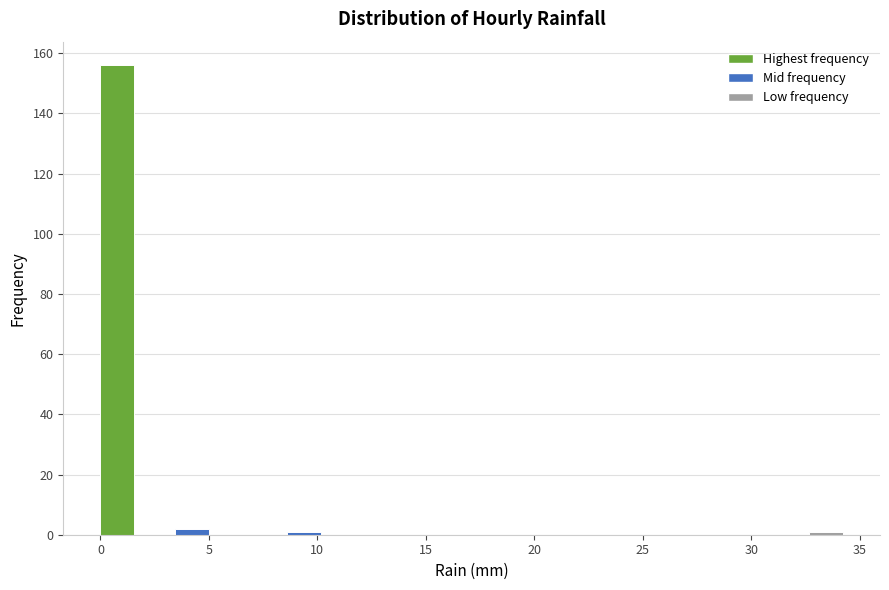

Around what value on the x-axis is the tallest bar? Give the approximate position of its centre, as read against the axis.

1.0